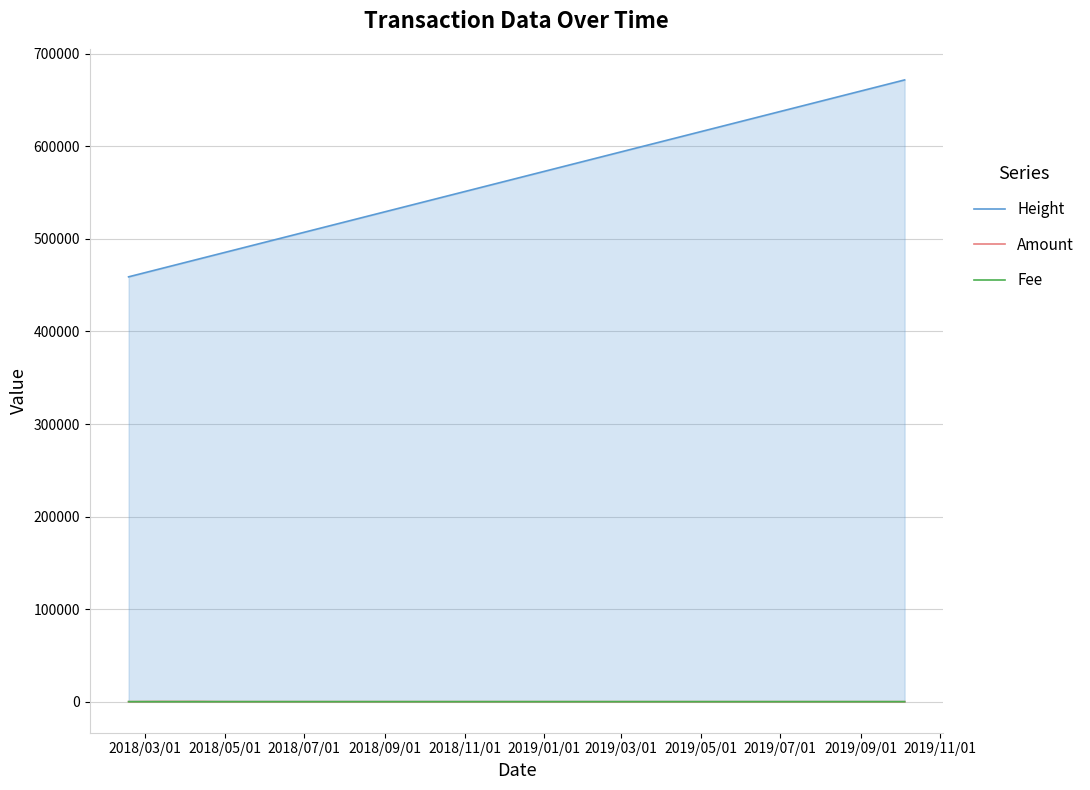

What is the label of the 2nd point from the right?

2019/05/01